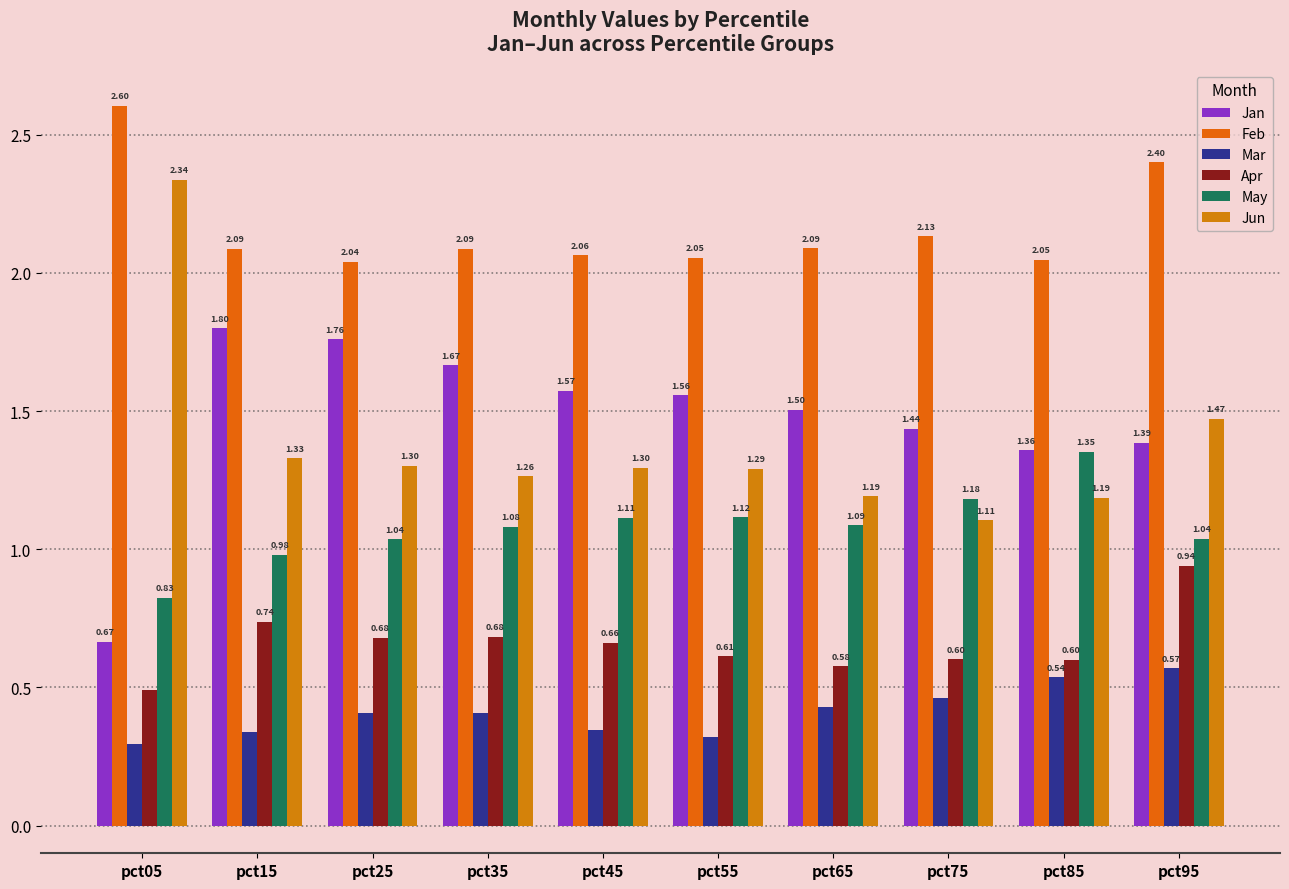

How many distinct data groups are displayed?

6